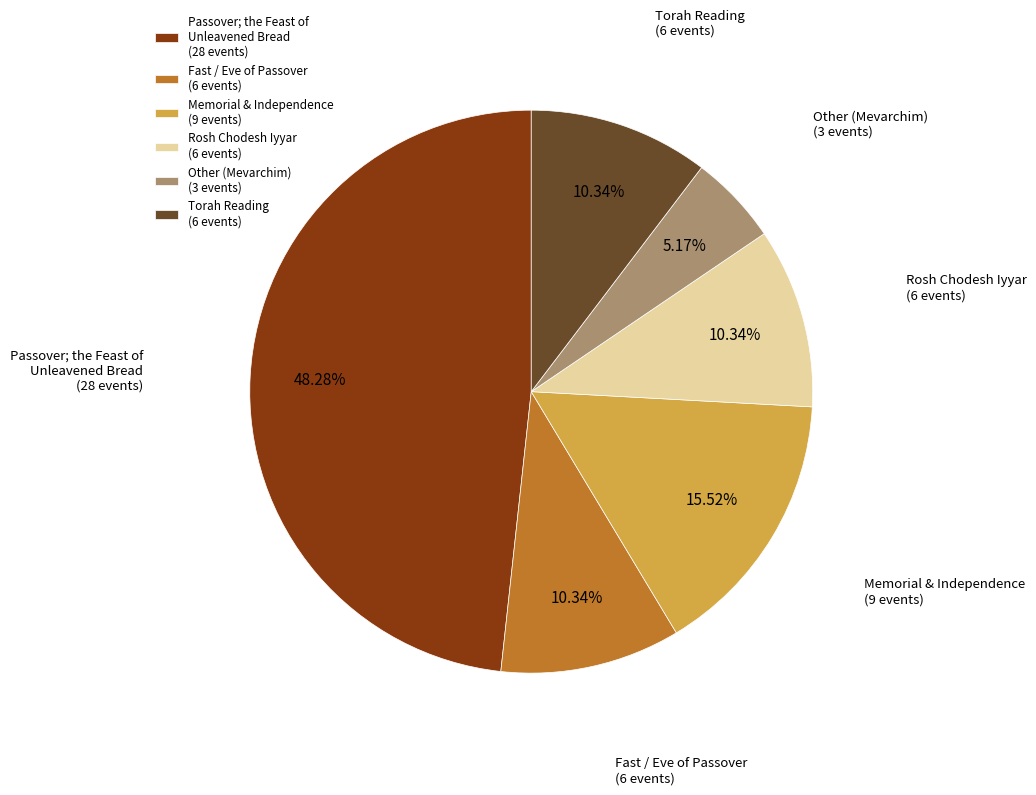

Between Fast / Eve of Passover (6 events) and Passover; the Feast of Unleavened Bread (28 events), which is larger?

Passover; the Feast of Unleavened Bread (28 events)